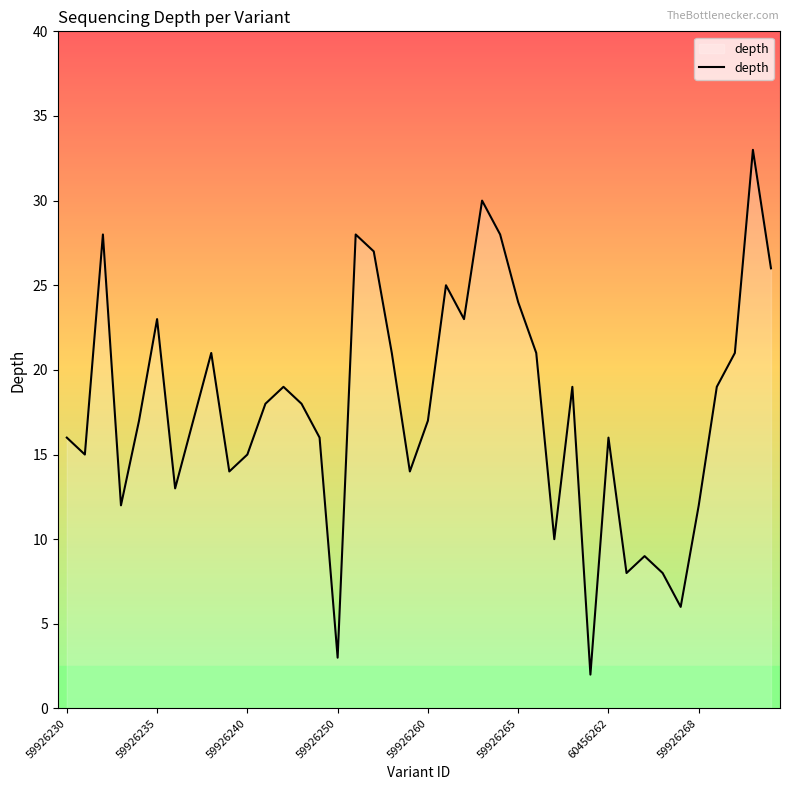

What is the maximum value shown in the chart?

33